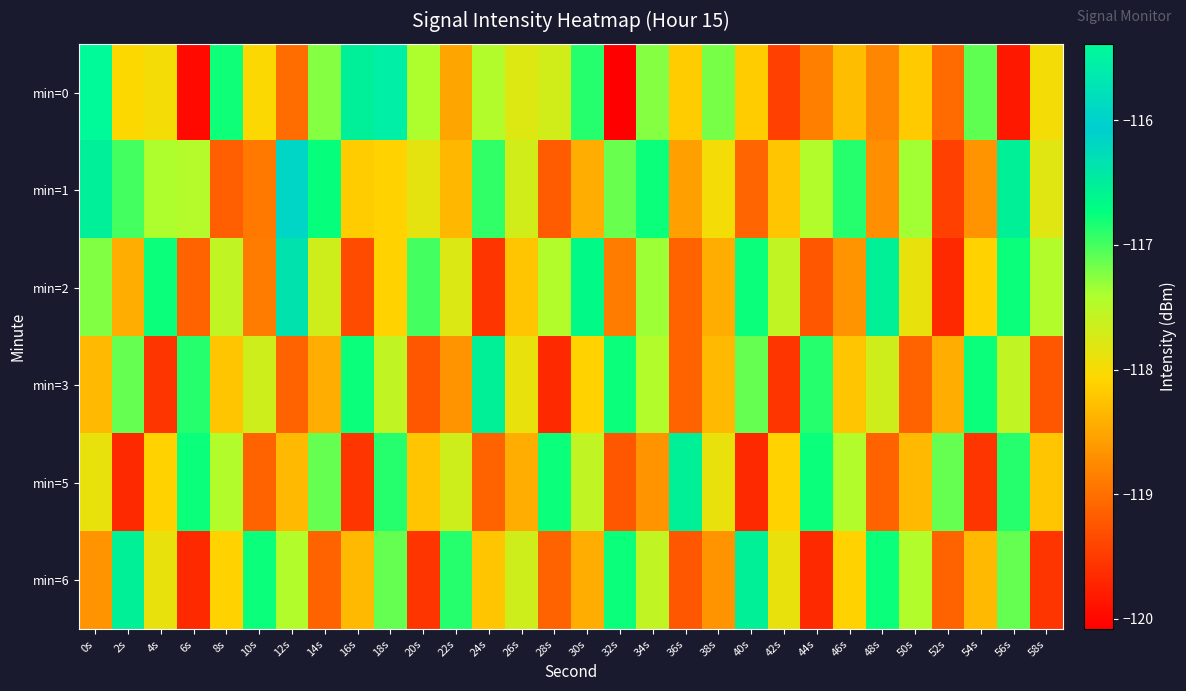

What is the total value across all series at 10s?

-709.4